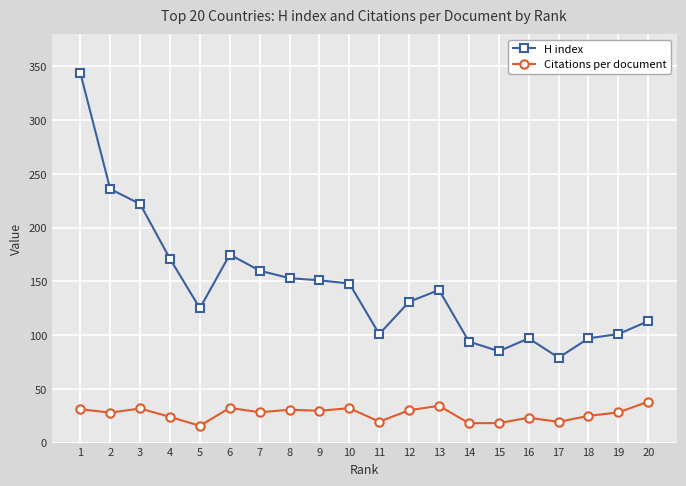

At 6, list the series in order from largest to smallest.

H index, Citations per document